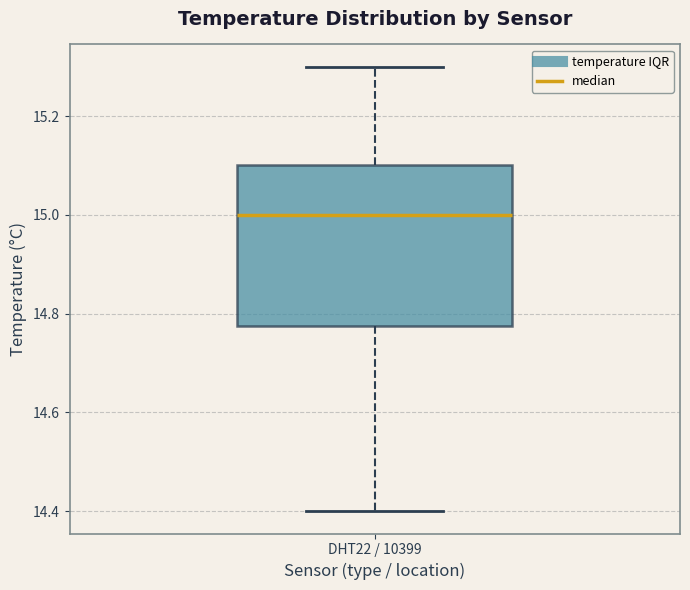

Where does the upper whisker of the box for DHT22 / 10399 end on the y-axis? The values are not printed on the chart, so give them approximately, as read against the axis.

15.30